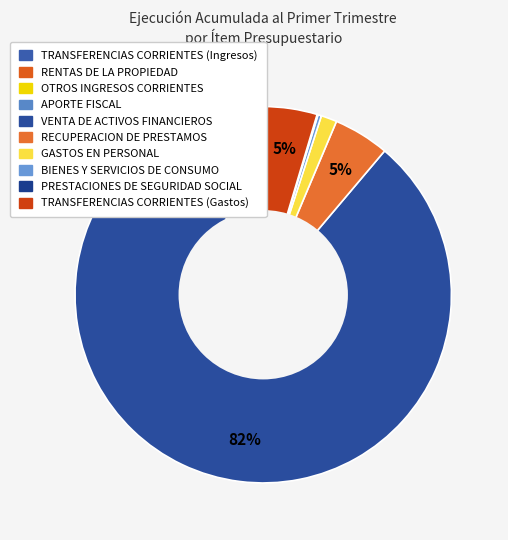

Combined, what portion of the pie is RENTAS DE LA PROPIEDAD and OTROS INGRESOS CORRIENTES?

6.3%